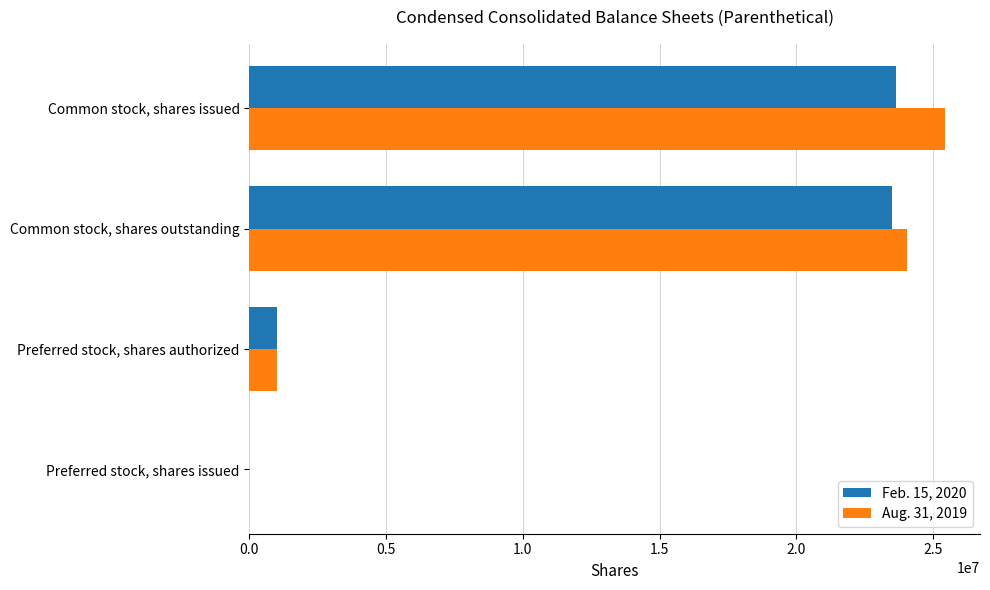

Is the value of Feb. 15, 2020 at Common stock, shares issued greater than the value of Aug. 31, 2019 at Common stock, shares issued?

No